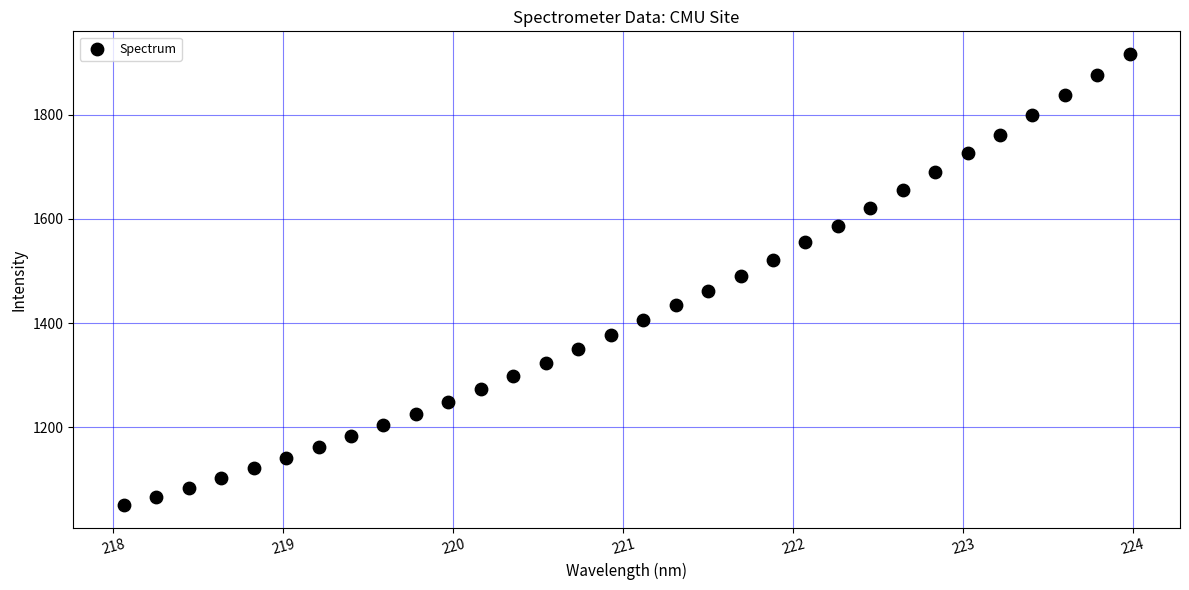

What is the range of X values (max minus min)?

5.9